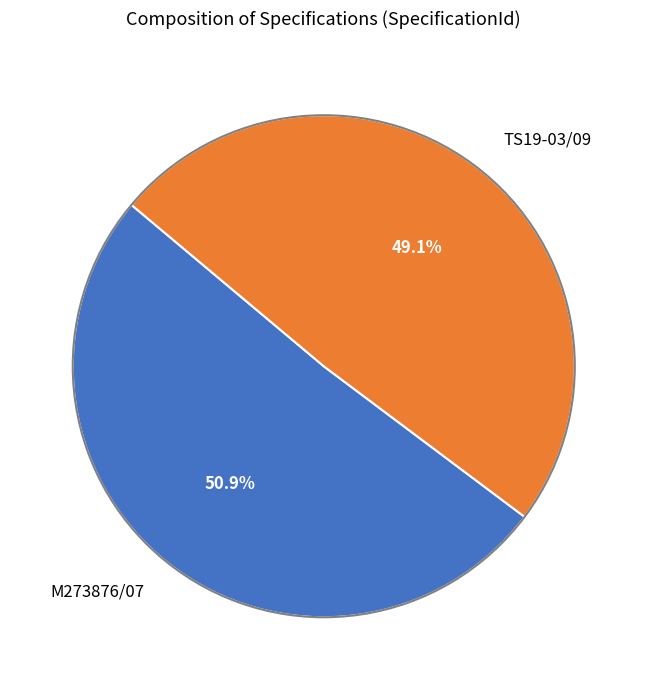

What percentage is the TS19-03/09 slice, to the nearest percent?

49%